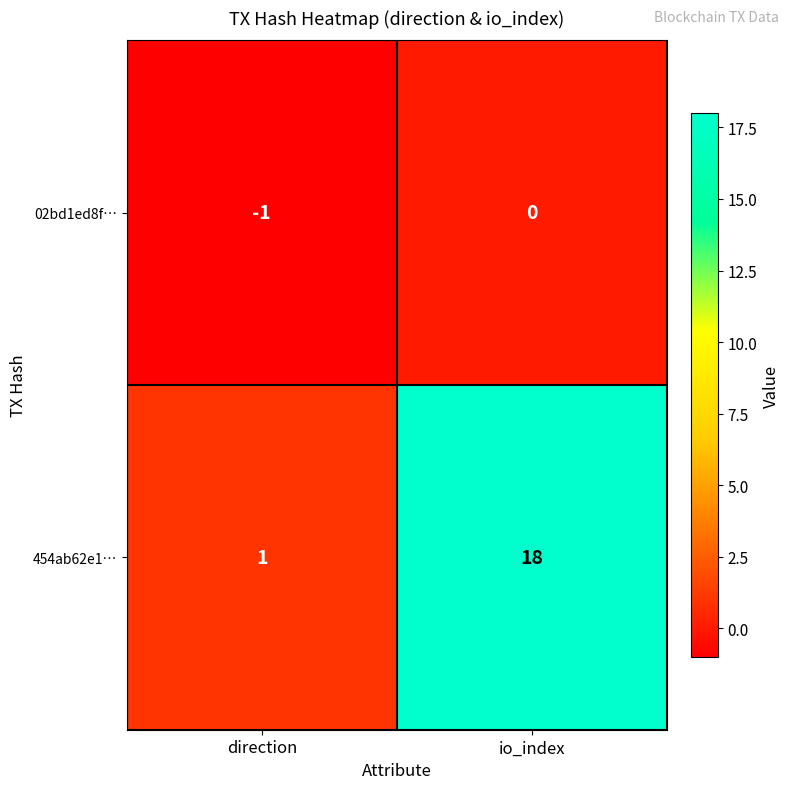

Rank the series by their average value, from highest to lowest.

454ab62e1…, 02bd1ed8f…